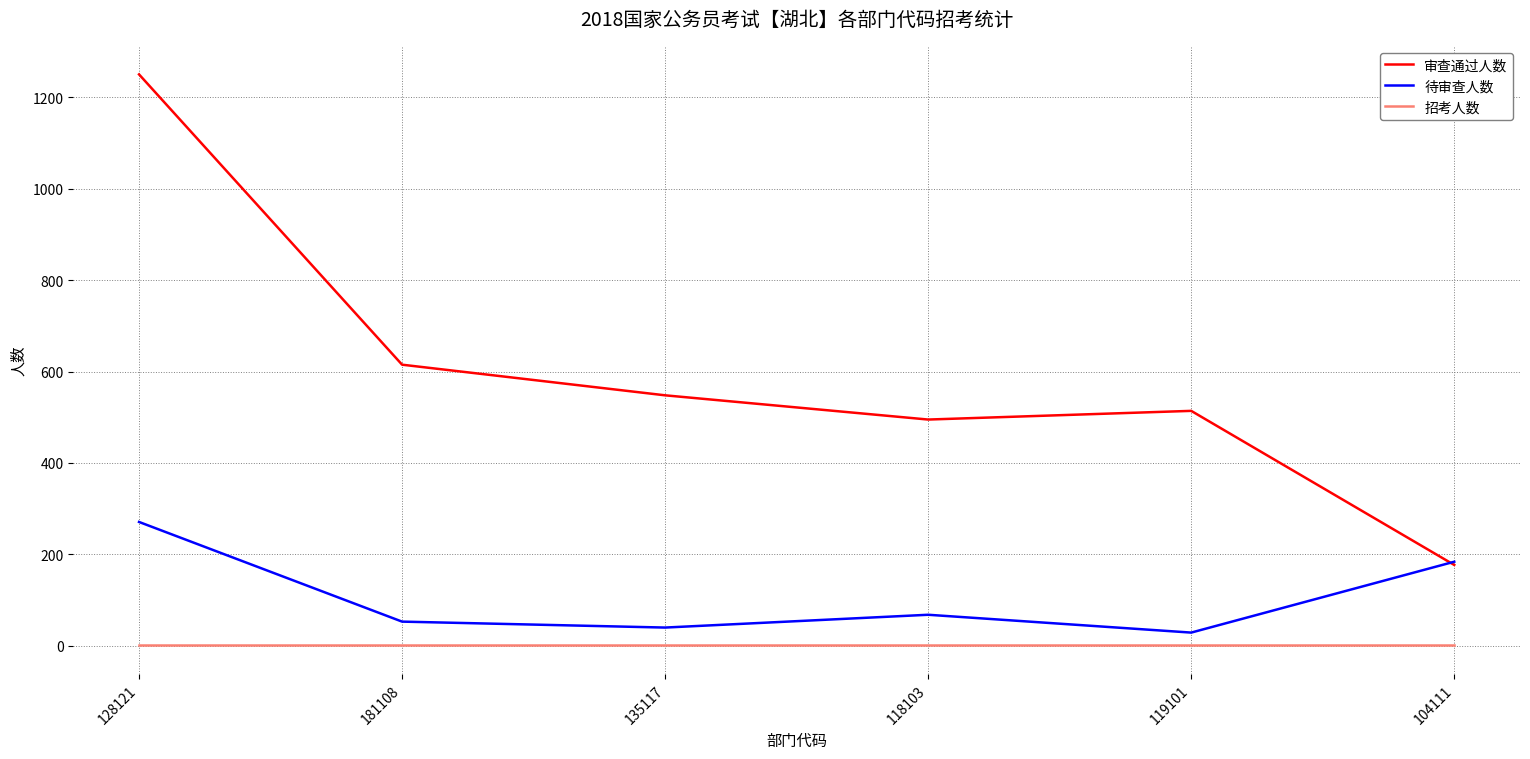

What is the sum of the 招考人数 values at 128121 and 181108?

2